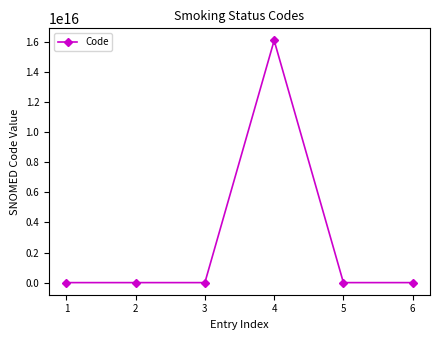

True or false: the data has more than 2 interior local peaks.

False